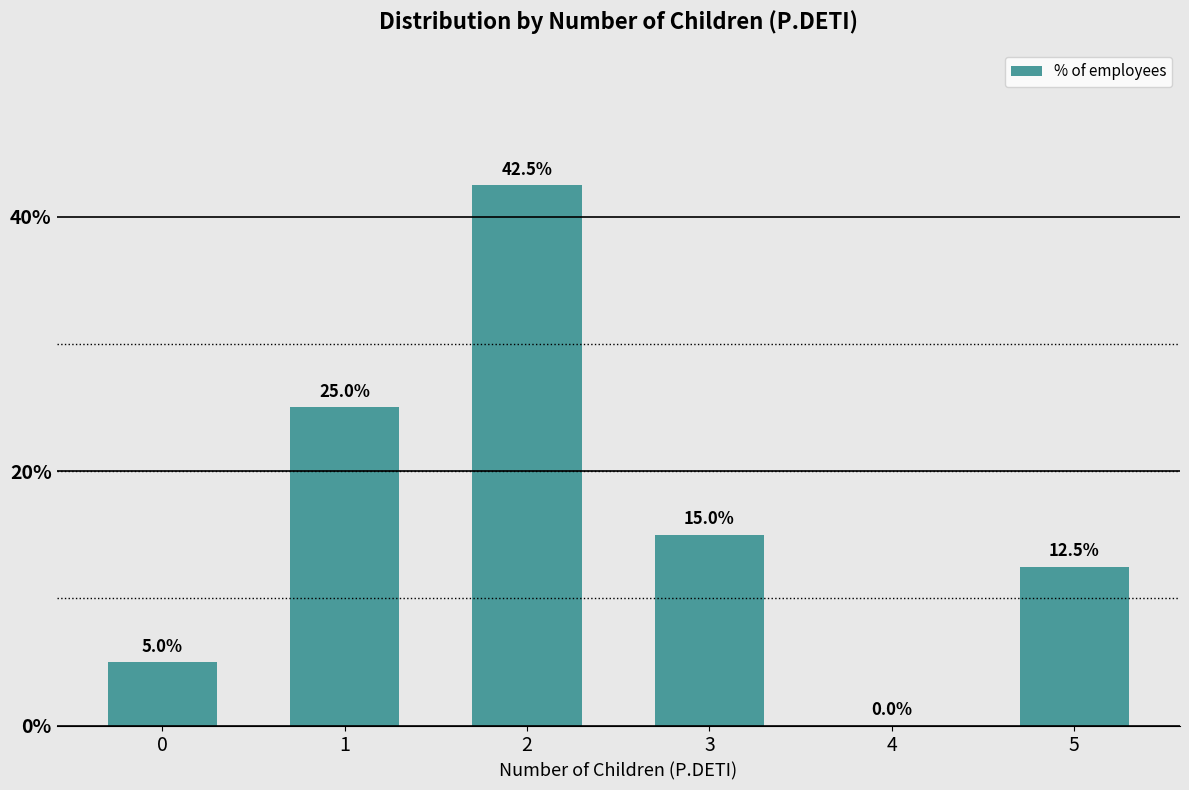

The chart shows a value of -15.6 at 4. True or false?

False